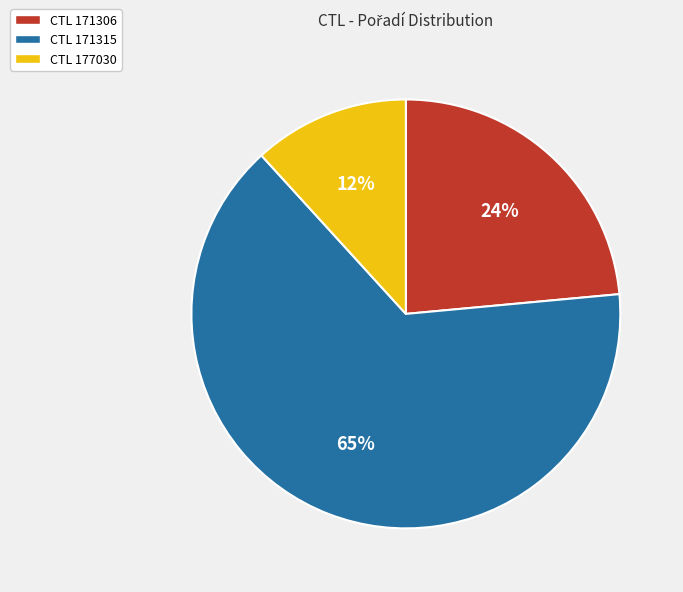

To the nearest percent, what is the difference between the CTL 171315 and CTL 171306 slice percentages?

41%